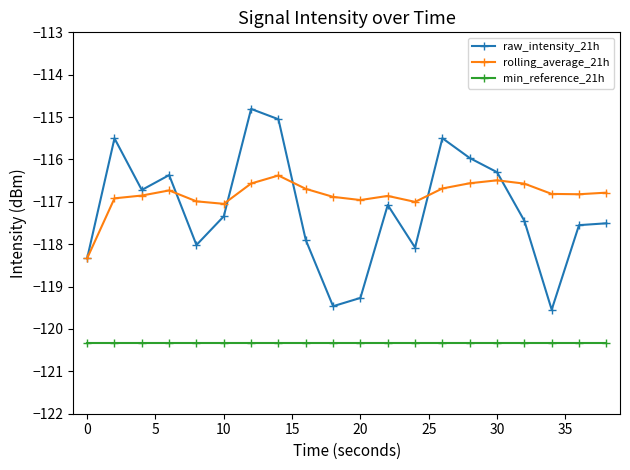

What are all the series names shown in the legend?

raw_intensity_21h, rolling_average_21h, min_reference_21h